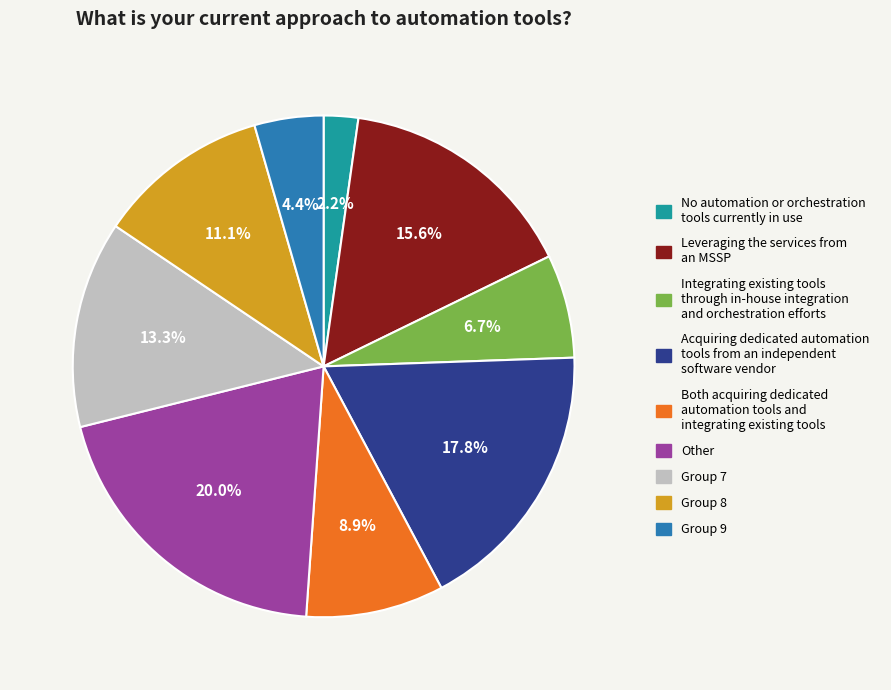

How many segments does this pie chart have?

9